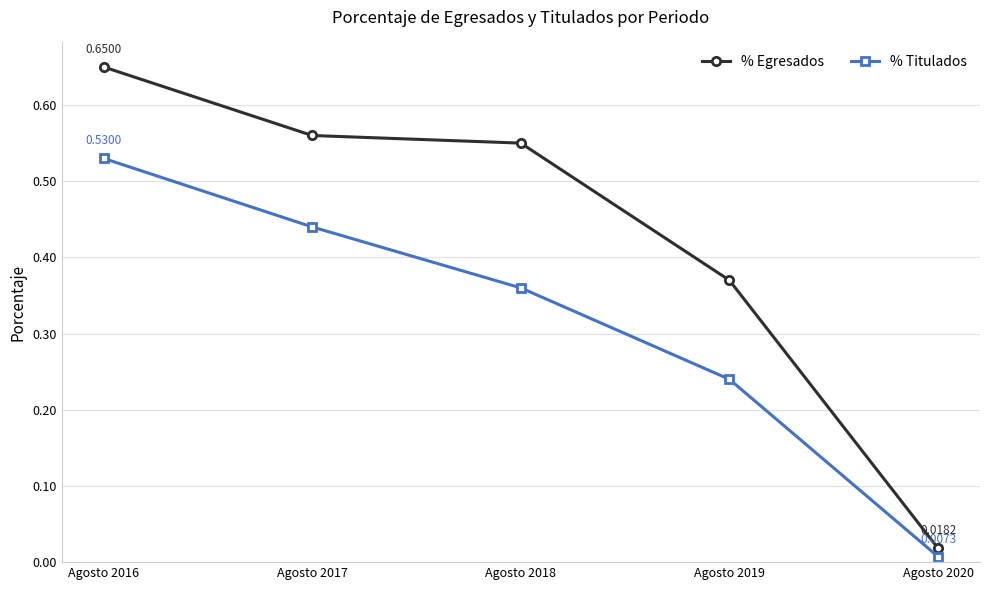

At which category is the sum across all series the highest?

Agosto 2016